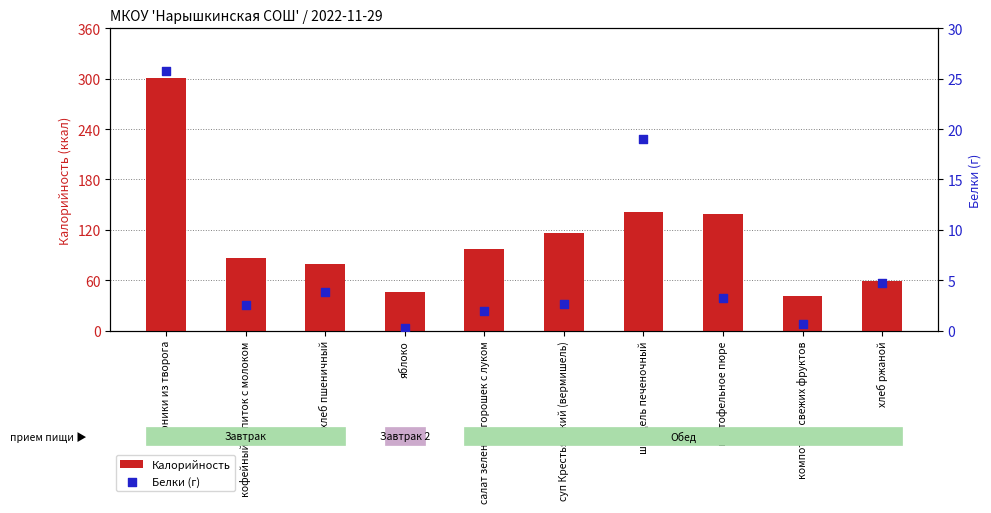

Which series has the largest Y range (max minus min)?

Калорийность